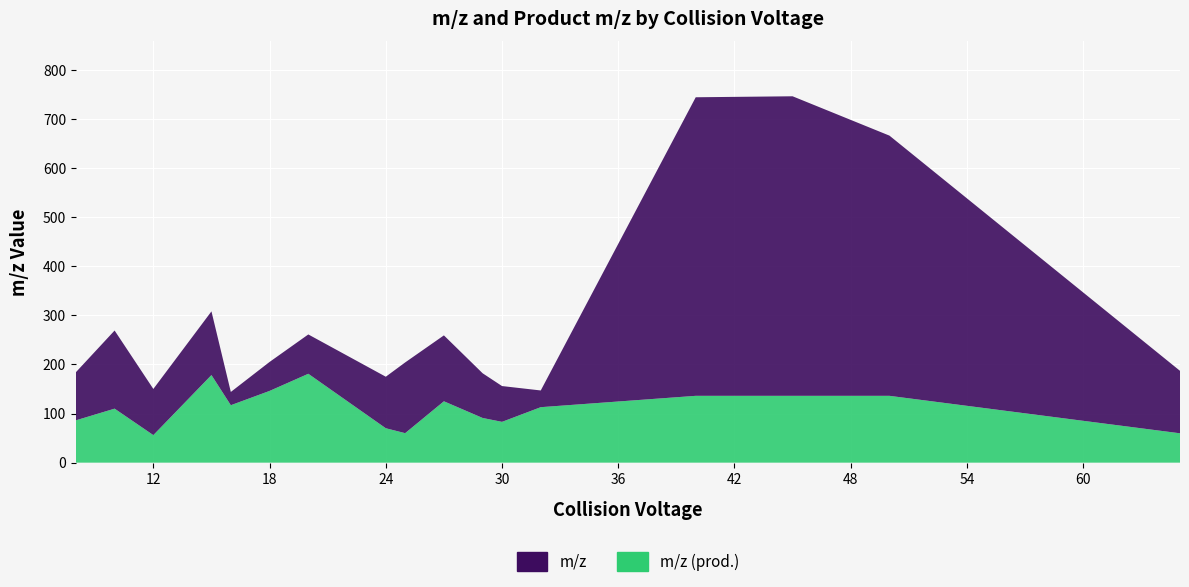

Reading left to right, extract all data points from this chart.

m/z: 8=184.1	10=269.1	12=150.1	15=308.1	16=144.0	18=205.1	20=261.1	24=175.0	25=204.1	27=259.2	29=182.0	30=156.0	32=147.0	40=744.1	45=746.1	50=666.0	65=187.0
m/z (prod.): 8=86.2	10=110.0	12=56.1	15=178.4	16=117.0	18=146.1	20=181.0	24=70.1	25=60.1	27=125.0	29=91.0	30=83.1	32=113.0	40=136.1	45=136.1	50=136.1	65=59.8